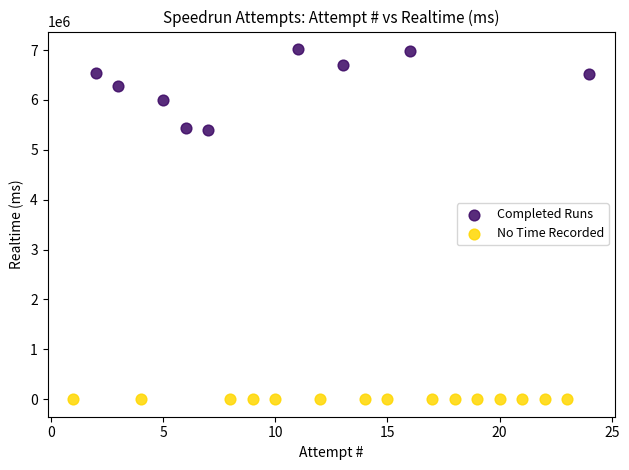

Which series contains the lowest Y value?

No Time Recorded